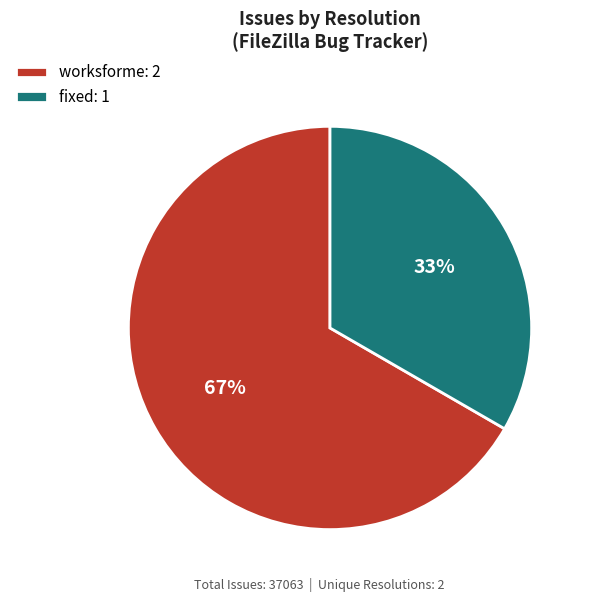

Rank the categories by value from highest to lowest.

worksforme: 2, fixed: 1